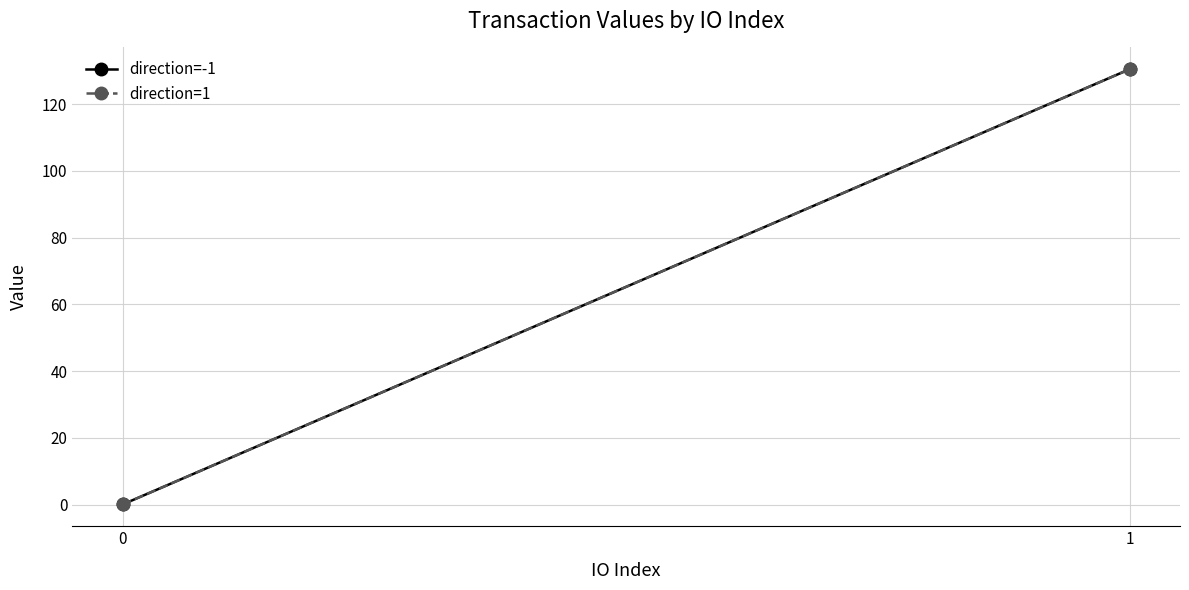

What is the maximum value shown in the chart?

130.5